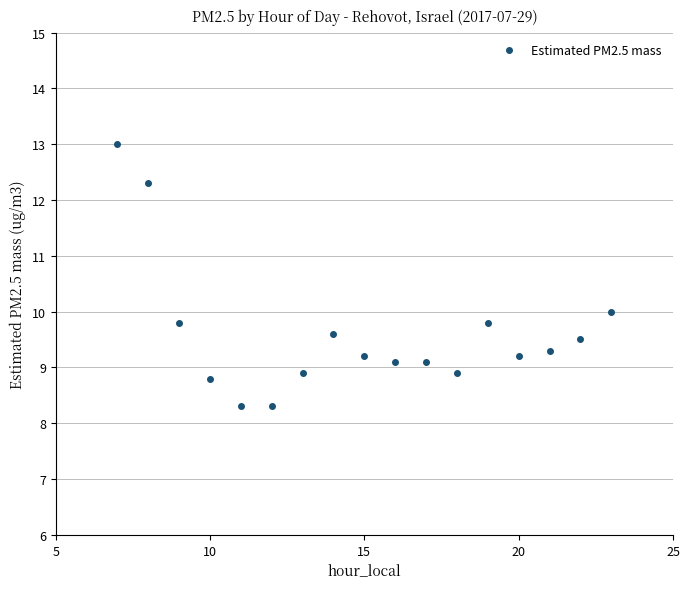

What is the range of X values (max minus min)?

16.0